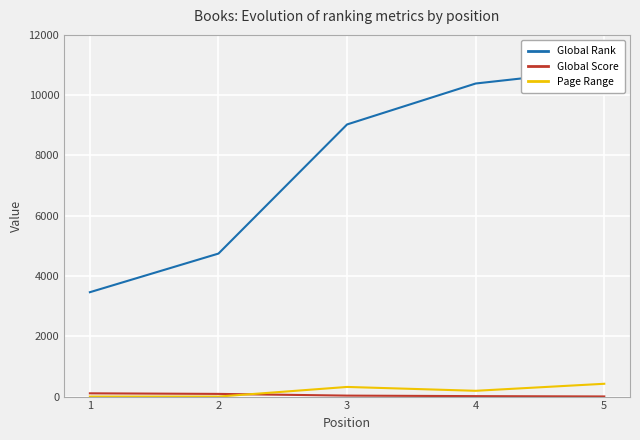

What is the sum of the Page Range values at 5 and 2?

425